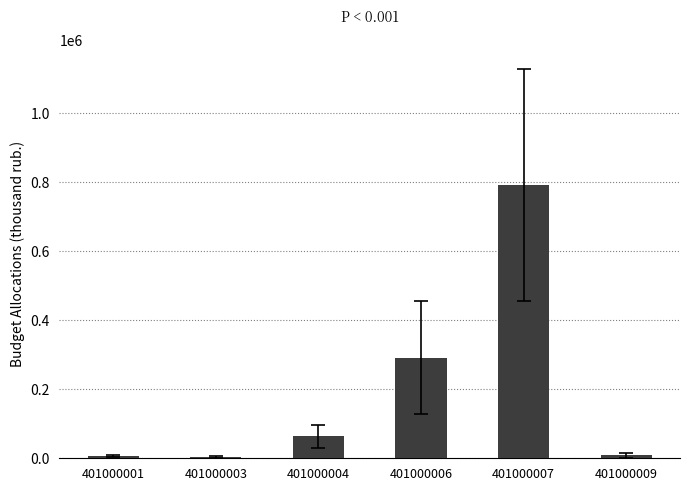

How many bars are there in total?

6